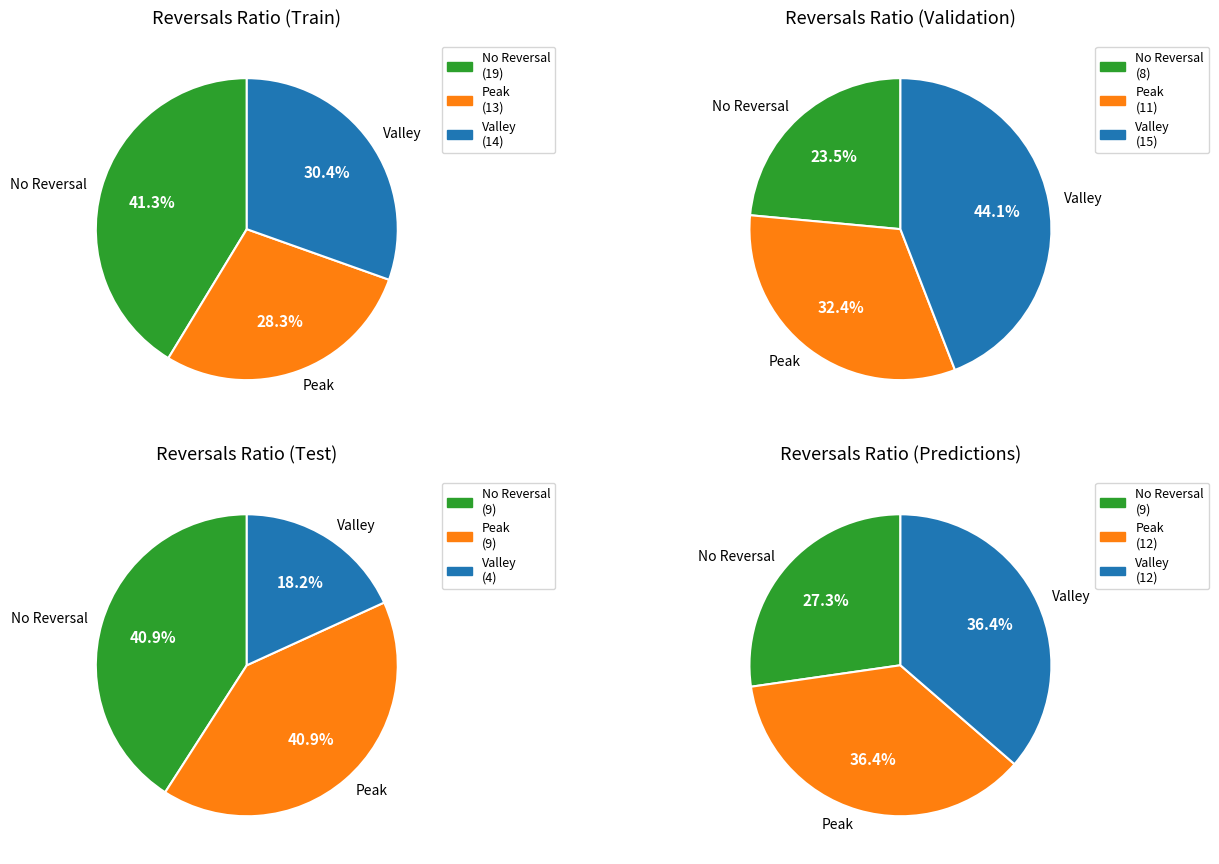

Which series has the largest range (max minus min)?

No Reversal